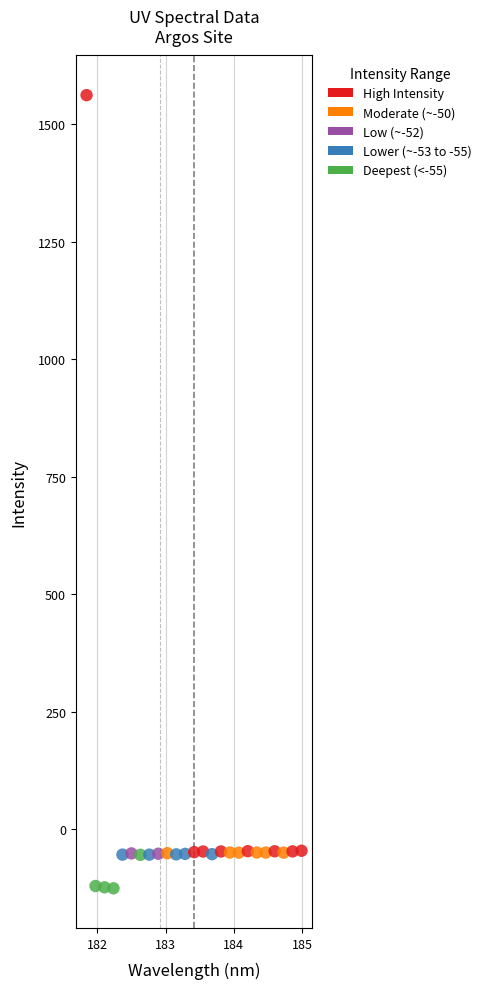

What is the range of X values (max minus min)?

3.1